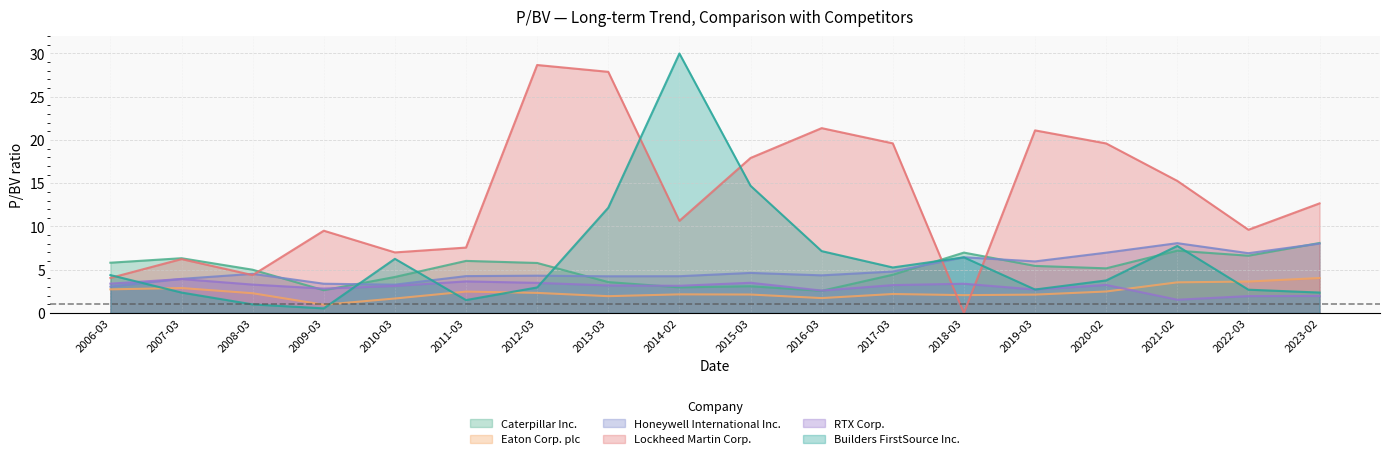

The Lockheed Martin Corp. series shows 21.4 at 2016-03. True or false?

True